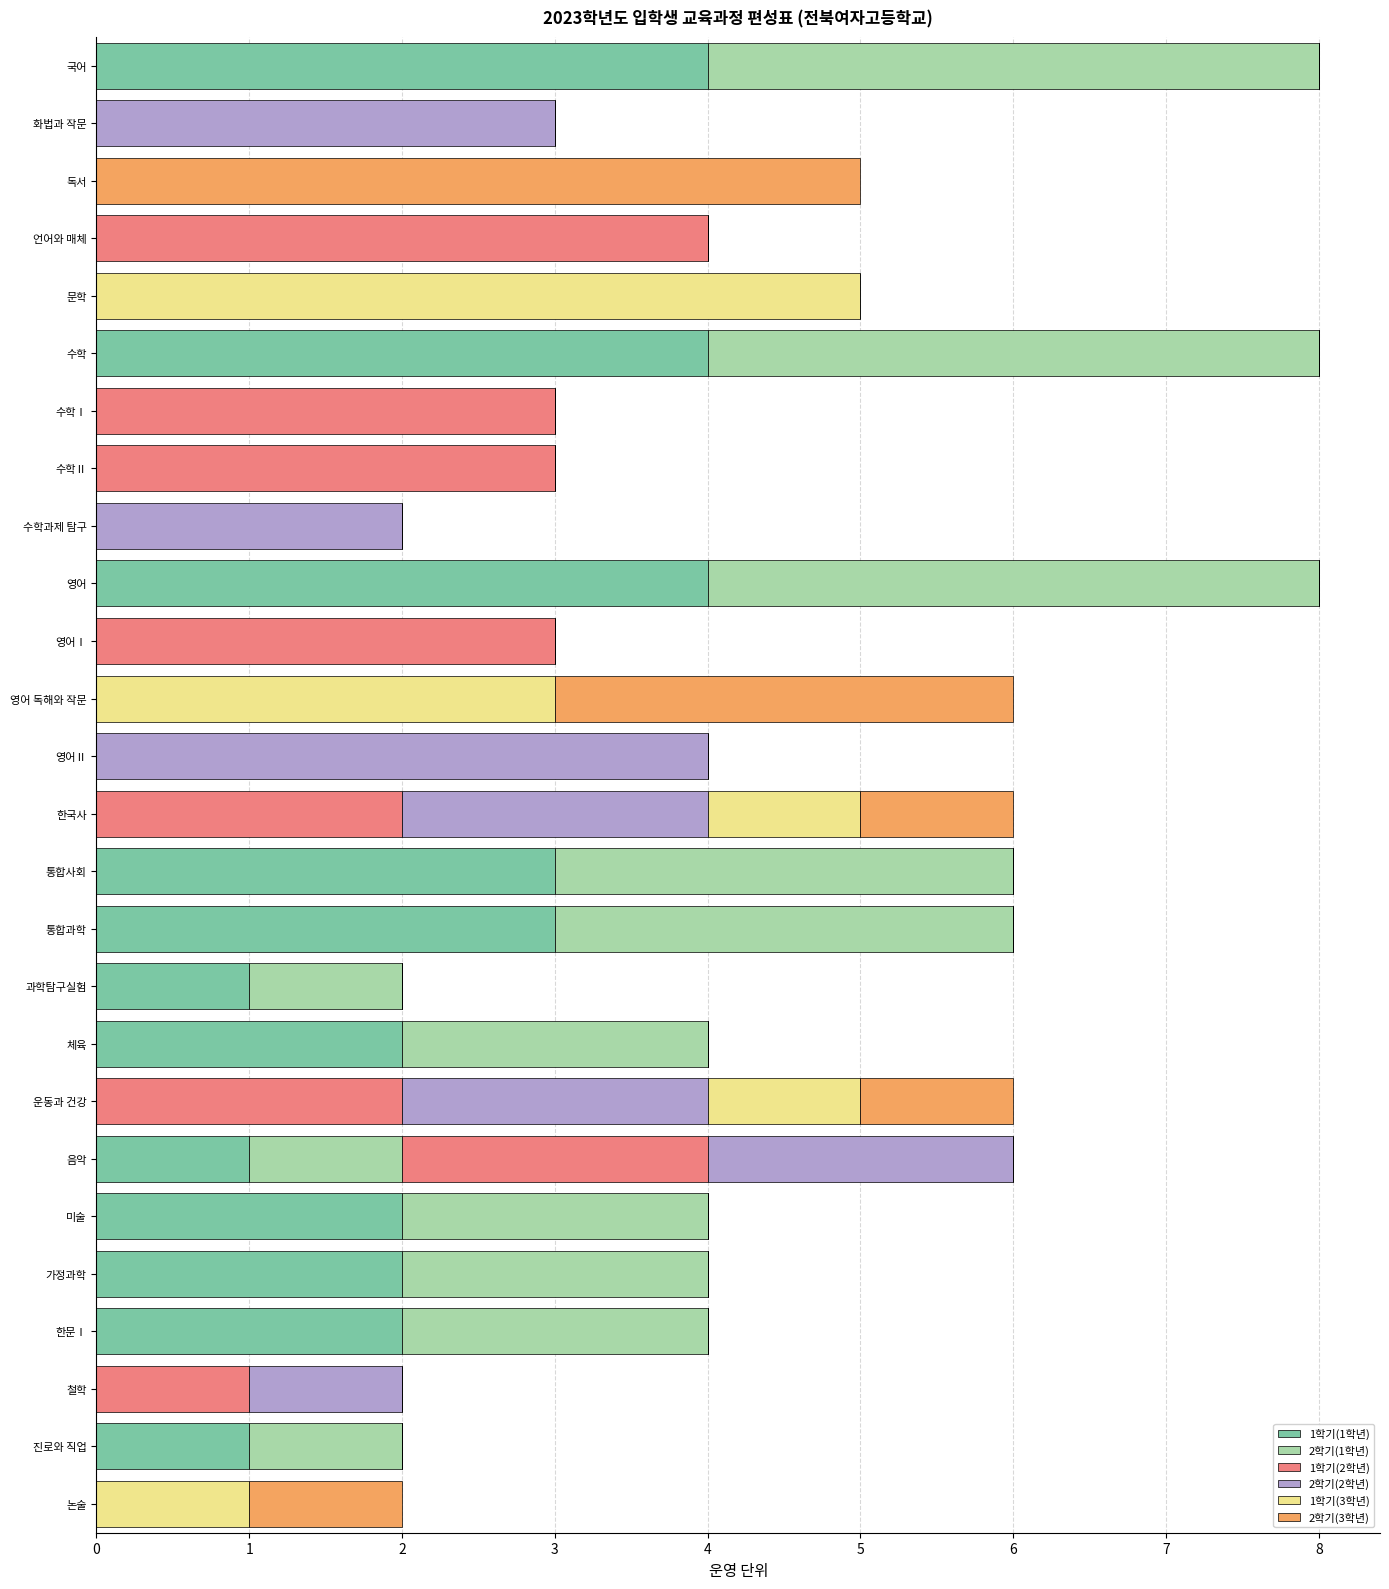

What is the total value across all series at 영어 독해와 작문?

6